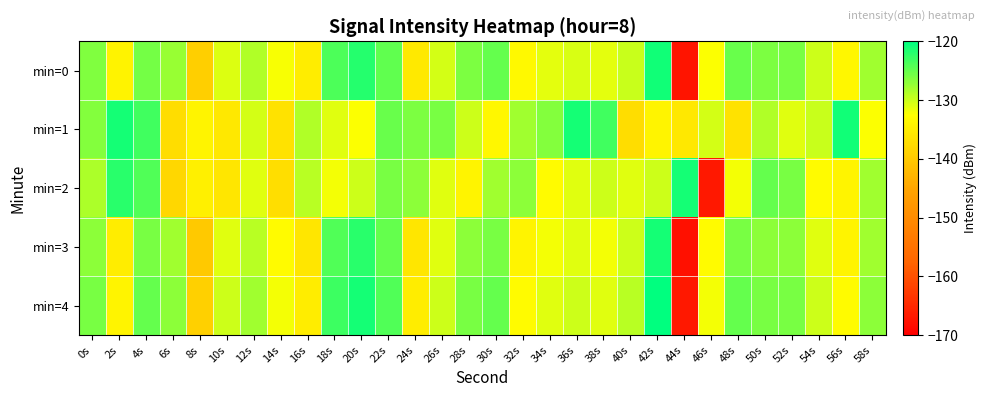

What is the total value across all series at 56s?

-655.5